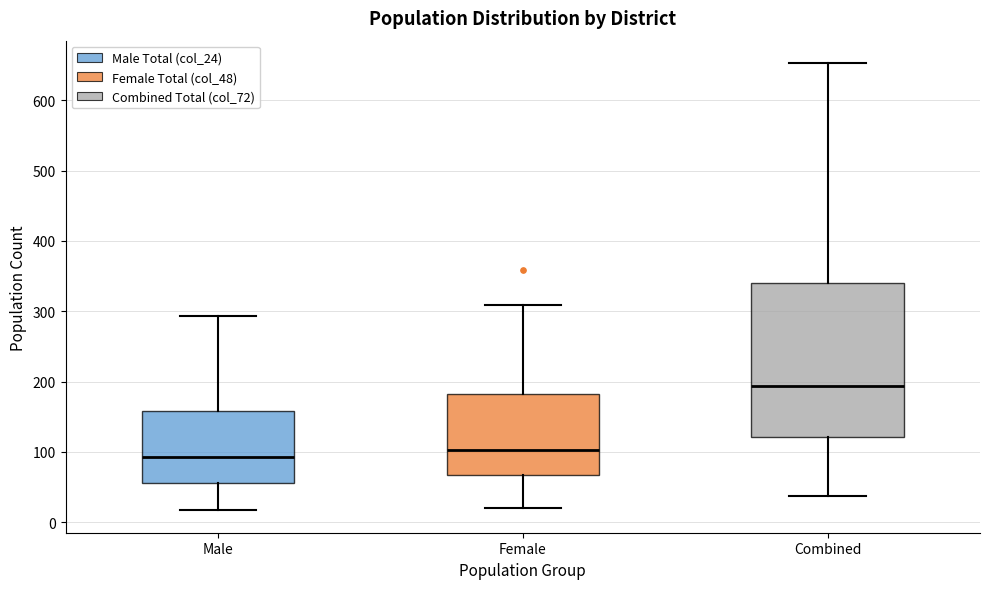

Where is the upper edge of the box for Male on the y-axis? The values are not printed on the chart, so give them approximately, as read against the axis.

160